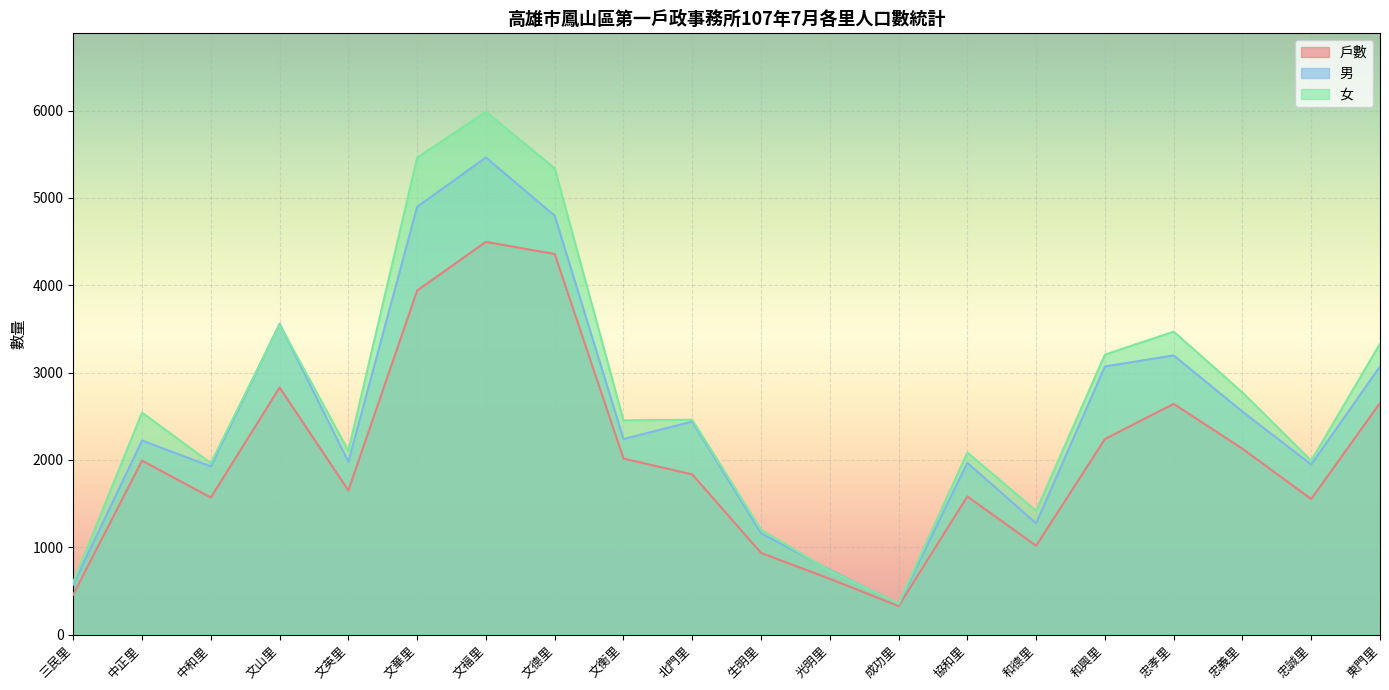

What is the label of the 5th point from the right?

和興里